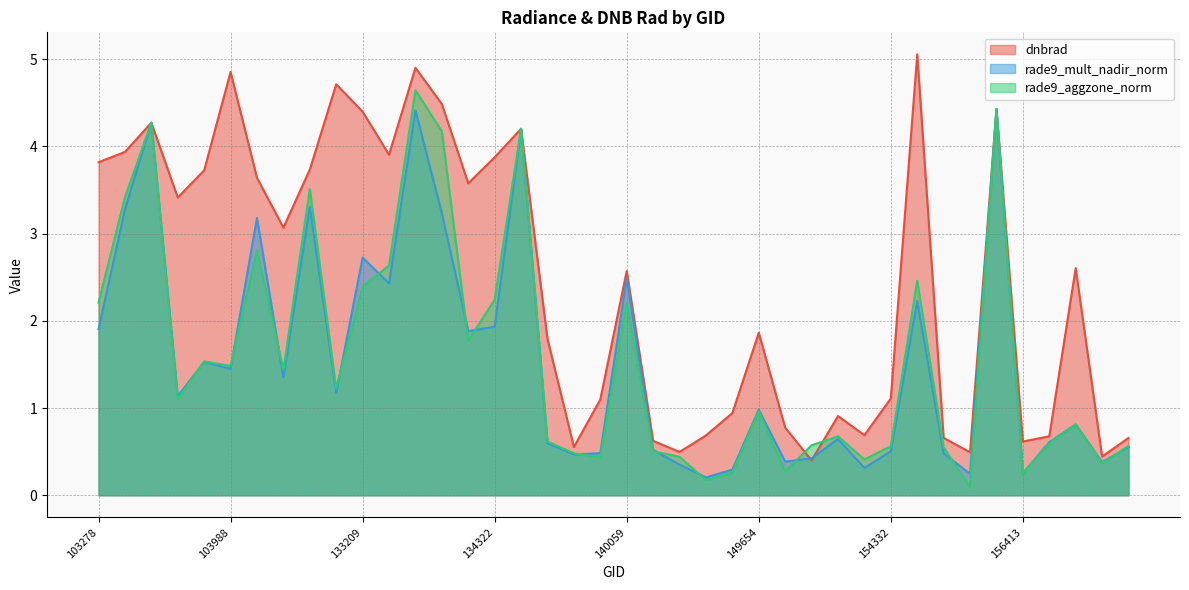

In dnbrad, how many points are lower than both neighbors (excluding endpoints)?

11